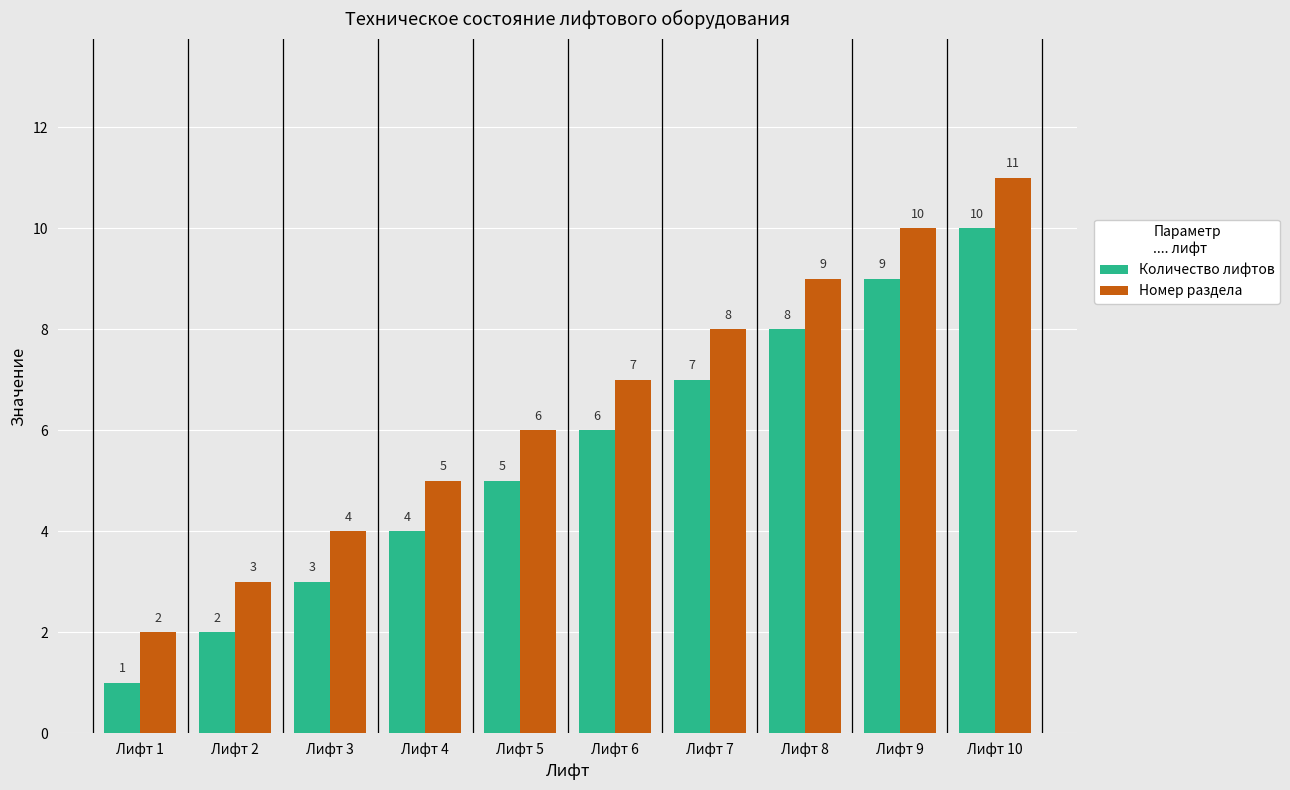

What is the difference between the second highest and minimum values in the Номер раздела series?

8